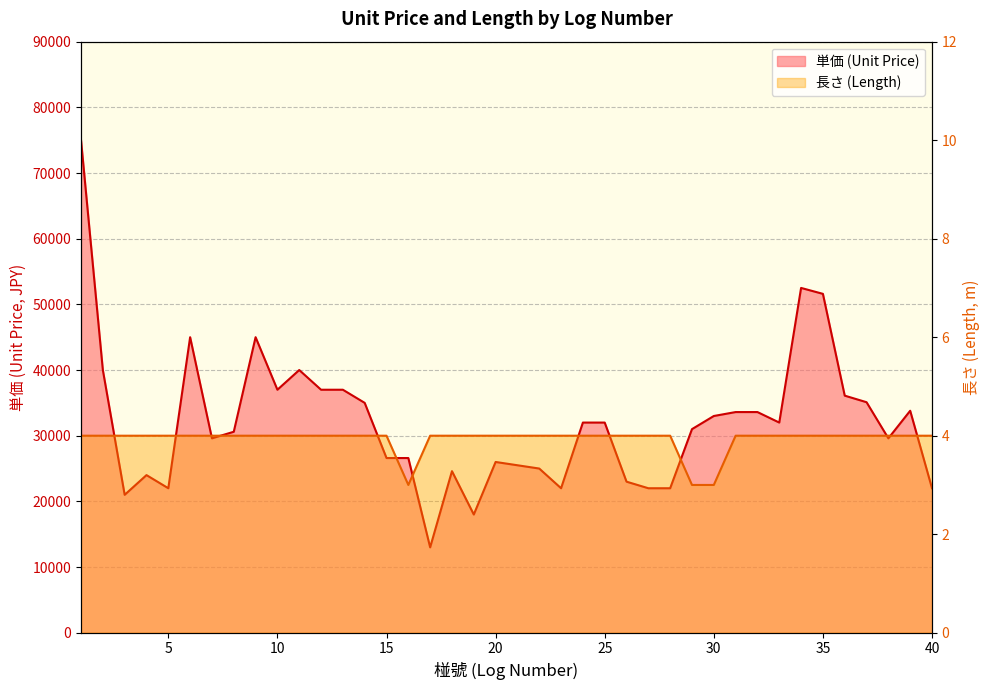

What is the difference between the second highest and second lowest values in the 長さ series?

1